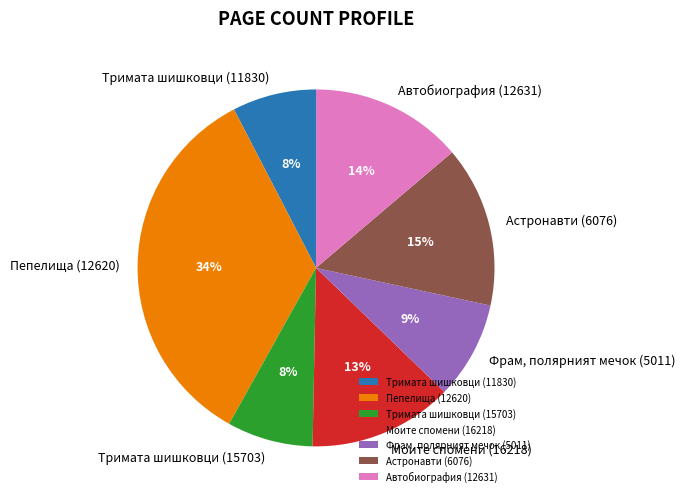

Is Астронавти (6076) the majority of the pie?

No